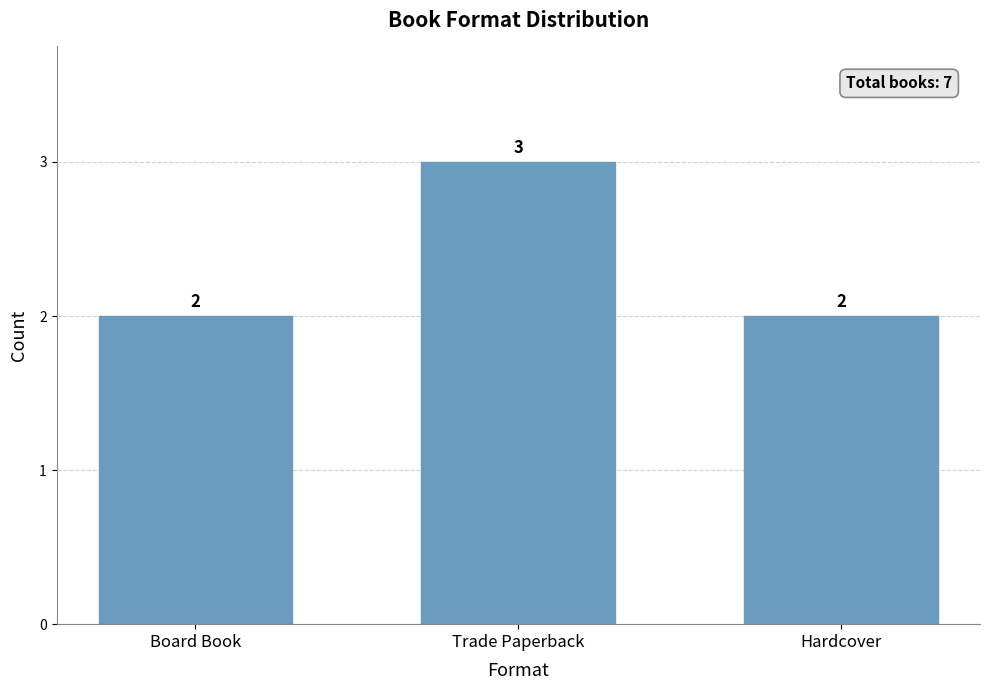

Are the bars grouped side by side (vs. stacked)?

No